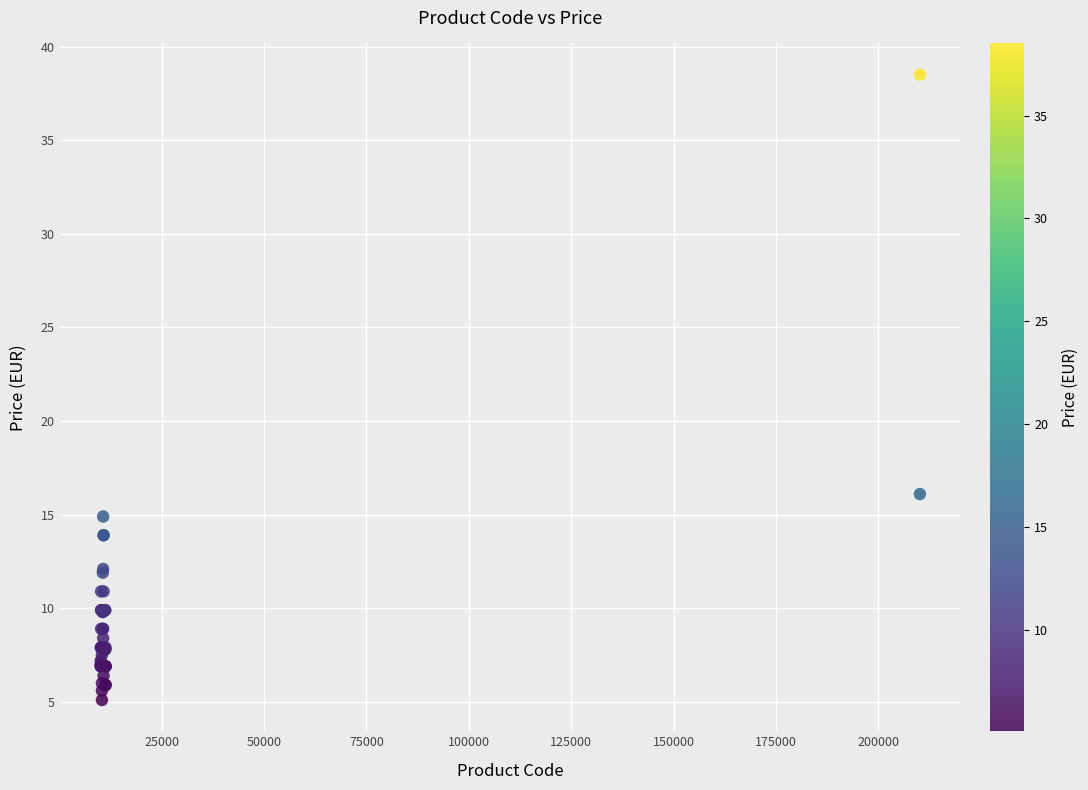

What Y value in the scatter plot is closest to 21?

16.1